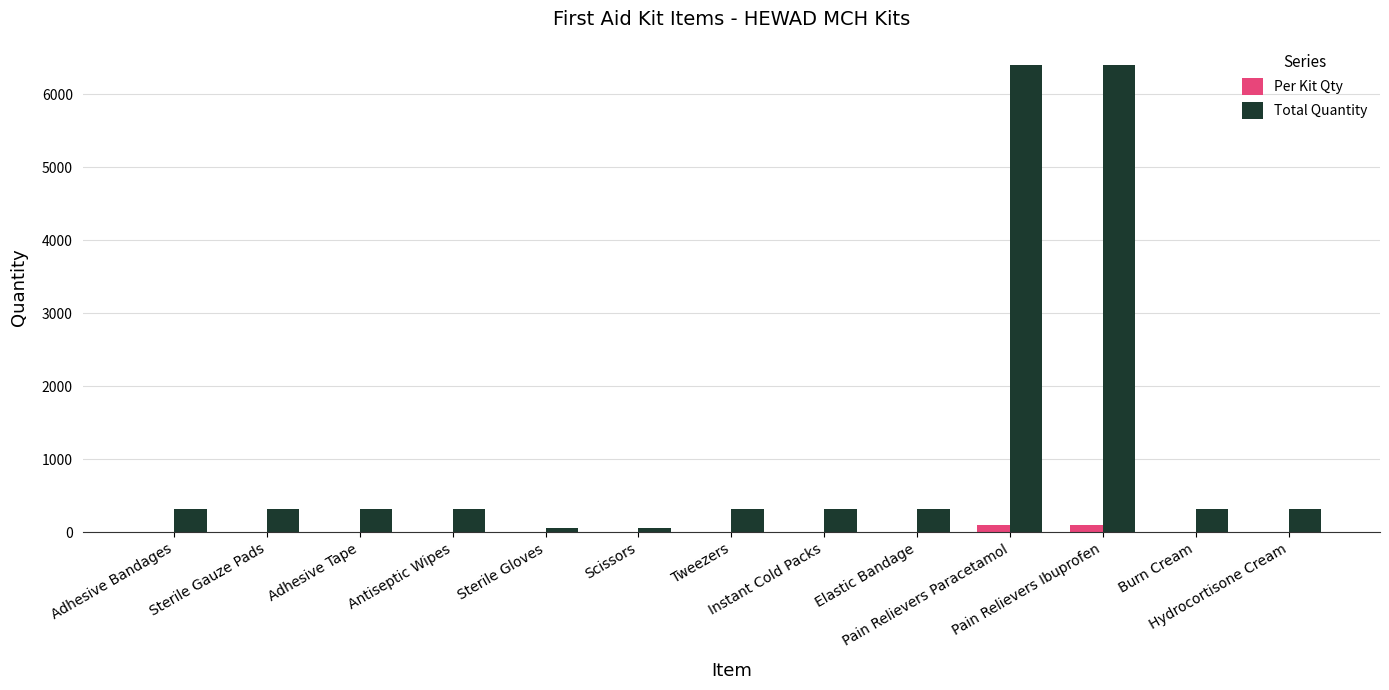

What is the sum of all Total Quantity values?

15808